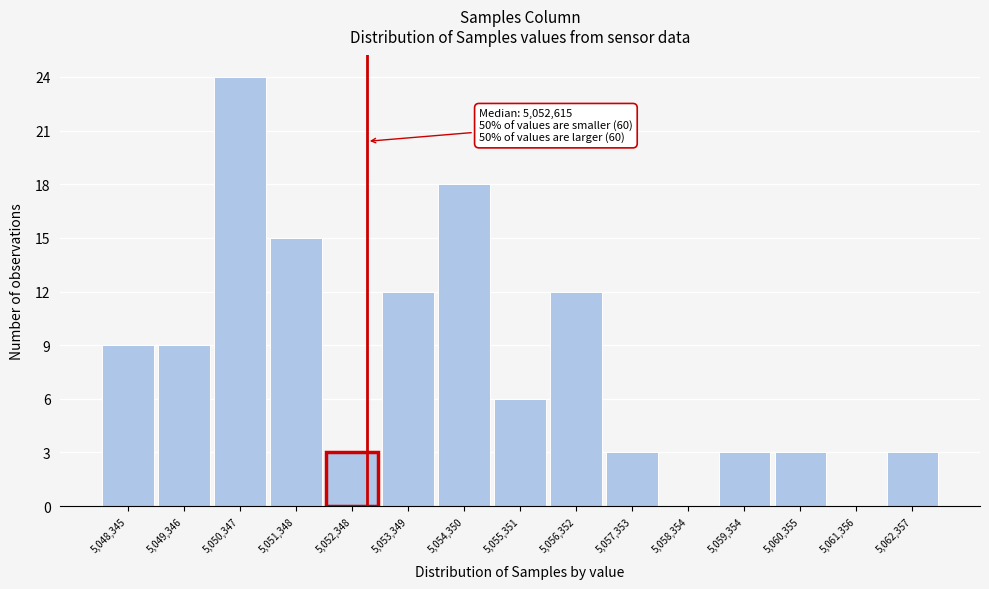

Over which range of the x-axis is the bar tallest?

5049800 to 5050800